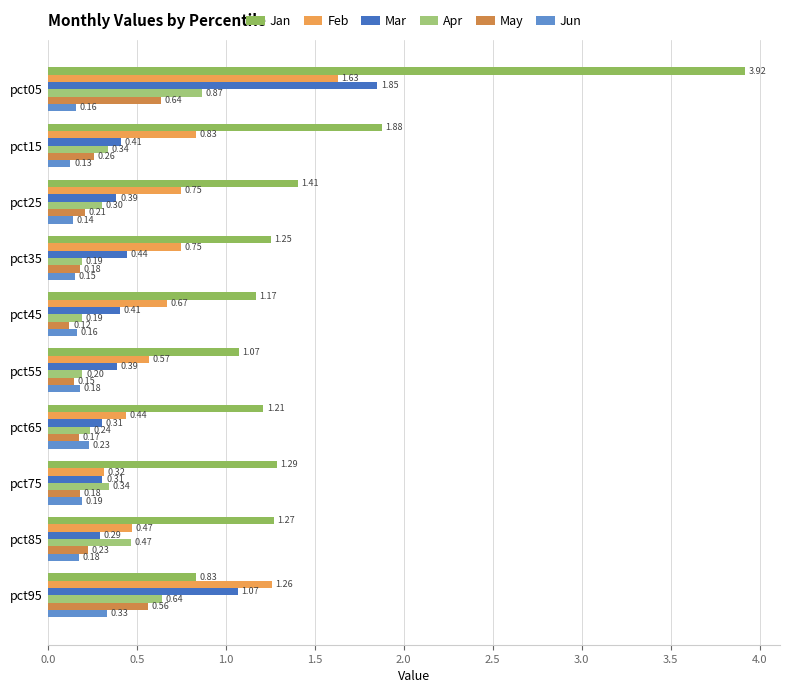

What is the value of the Mar bar at the 5th from the left?

0.4